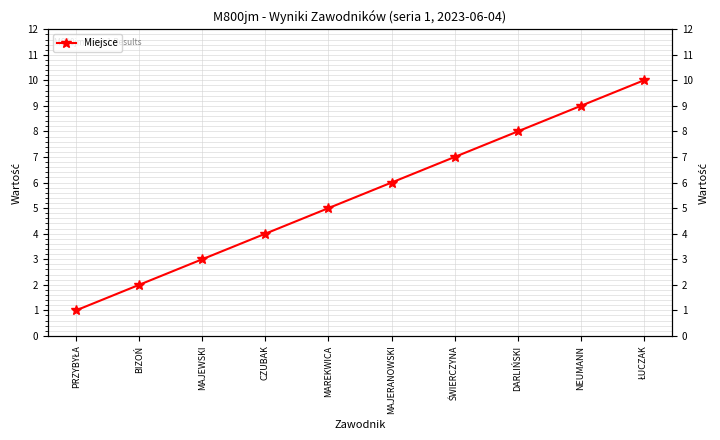

Count the values in the range 3 to 8.

6